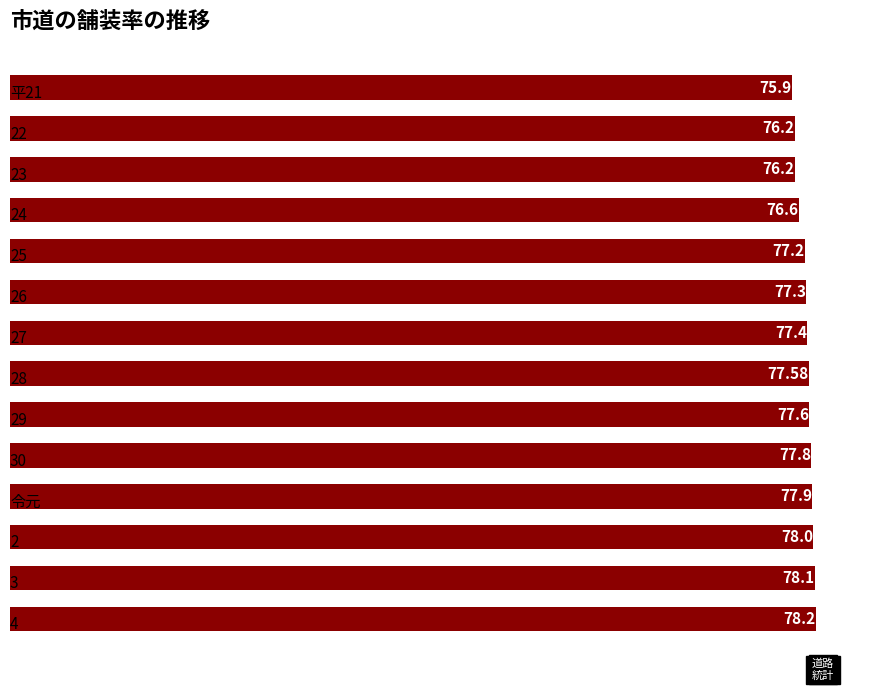

What is the average value?

77.3